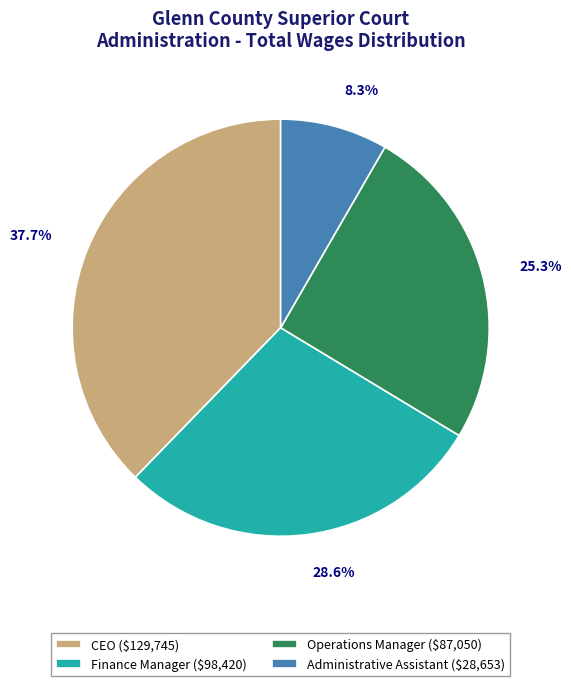

Is it true that Finance Manager is 29% of the pie?

True